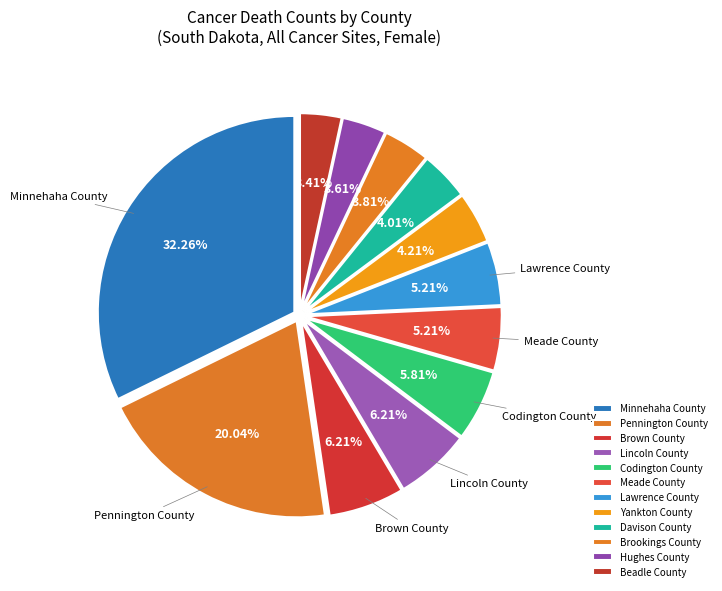

What percentage is the Brown County slice, to the nearest percent?

6%